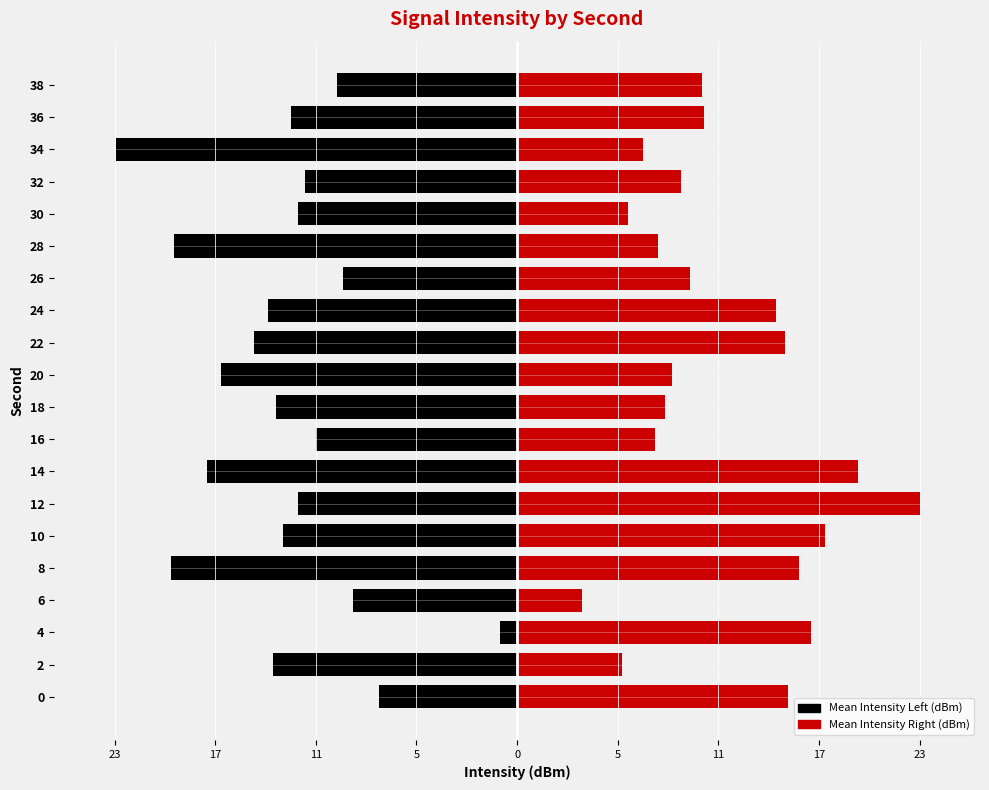

Rank the series by their maximum value, from highest to lowest.

Mean Intensity Right (dBm), Mean Intensity Left (dBm)